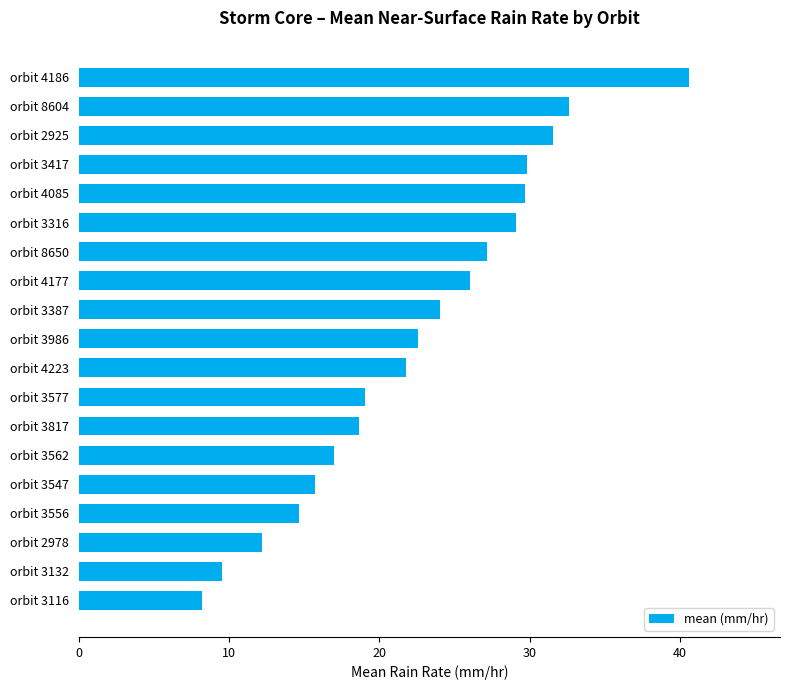

Does the chart contain any negative values?

No